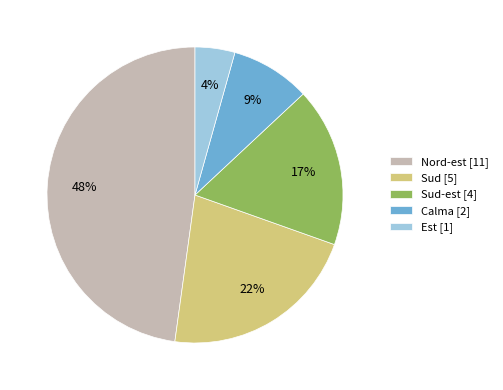

Does Nord-est [11] represent more than half of the total?

No